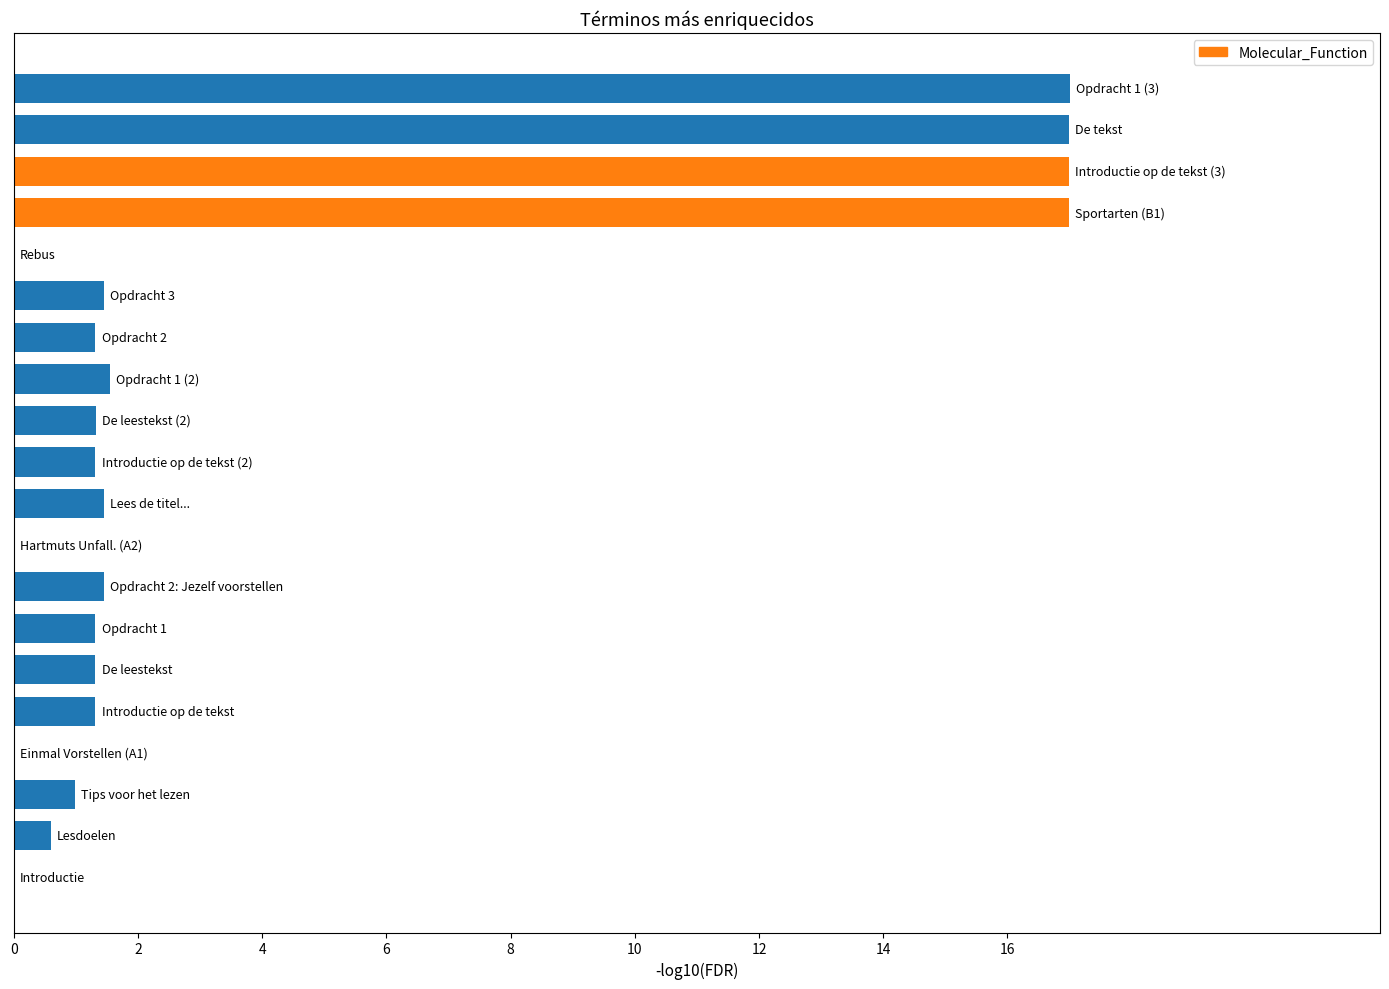

List the labels in order of value, largest first.

Opdracht 1 (3), De tekst, Introductie op de tekst (3), Sportarten (B1), Opdracht 1 (2), Opdracht 3, Opdracht 2: Jezelf voorstellen, Lees de titel..., De leestekst (2), Opdracht 1, Opdracht 2, De leestekst, Introductie op de tekst (2), Introductie op de tekst, Tips voor het lezen, Lesdoelen, Rebus, Hartmuts Unfall. (A2), Einmal Vorstellen (A1), Introductie